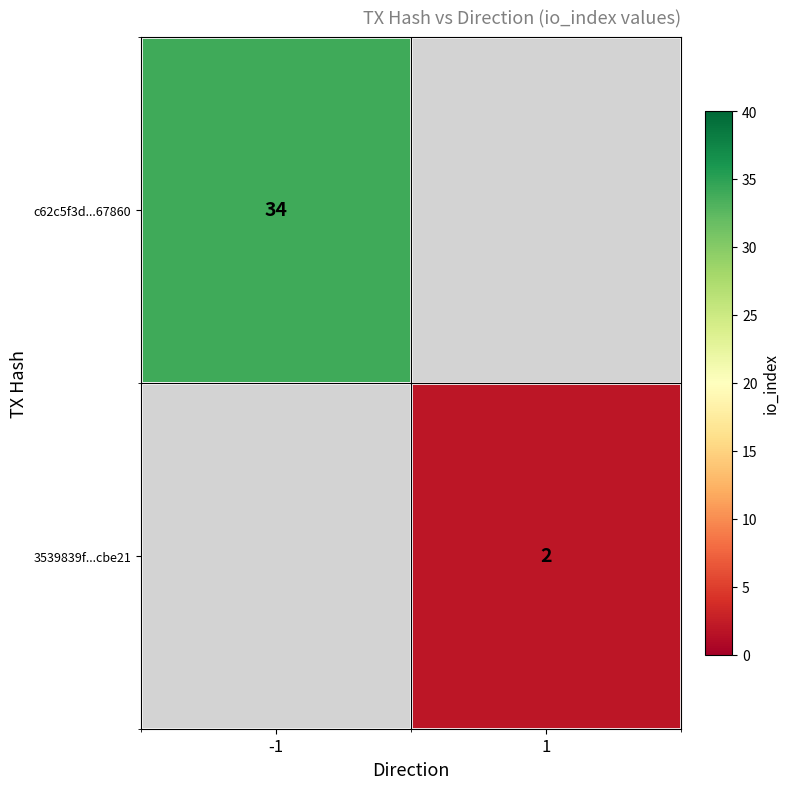

The c62c5f3d...67860 series shows 20 at -1. True or false?

False